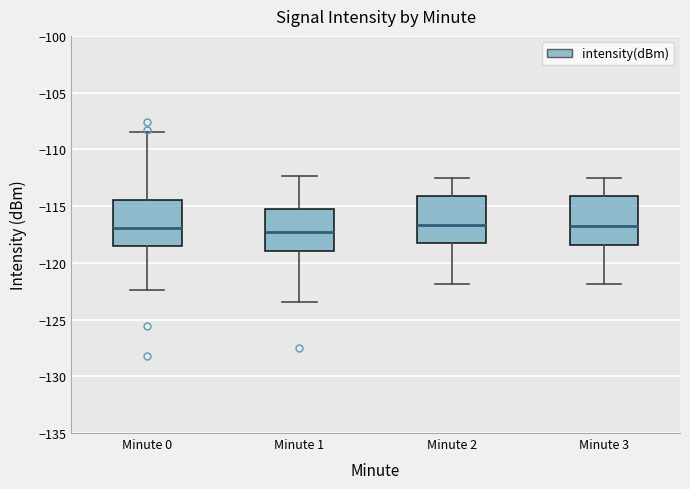

Reading left to right, transcribe this box plot: for each box, give where its median line is, the range the box spans, and where its two whiskers end, as read against the y-axis. The values are not printed on the chart, so give them approximately, as read against the axis.

Minute 0: median -117.0, box -118.5 to -114.5, whiskers -122.5 to -108.5
Minute 1: median -117.0, box -119.0 to -115.5, whiskers -123.5 to -112.5
Minute 2: median -116.5, box -118.0 to -114.0, whiskers -122.0 to -112.5
Minute 3: median -116.5, box -118.5 to -114.0, whiskers -122.0 to -112.5